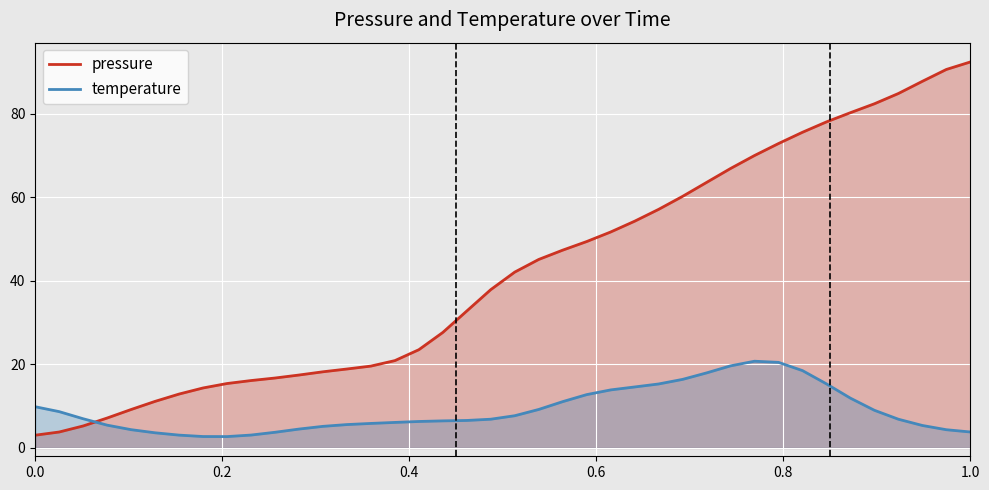

True or false: pressure and temperature cross at least once.

True